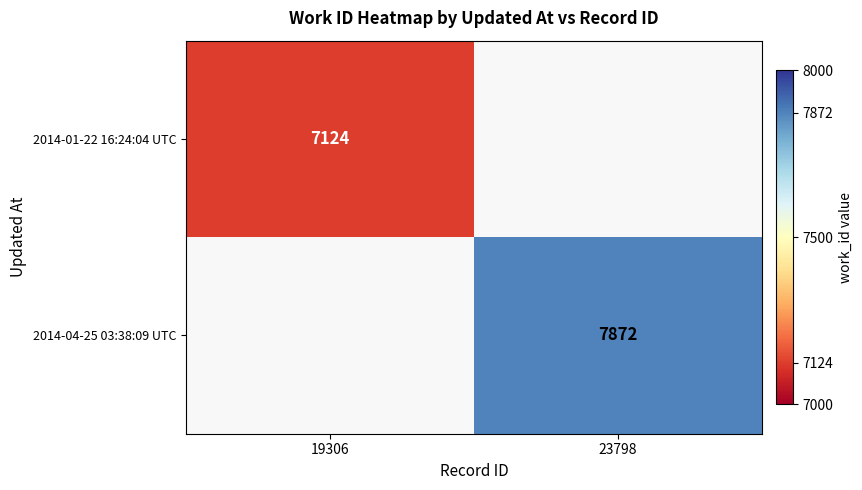

Is it true that 2014-04-25 03:38:09 UTC equals 3288 at 23798?

False